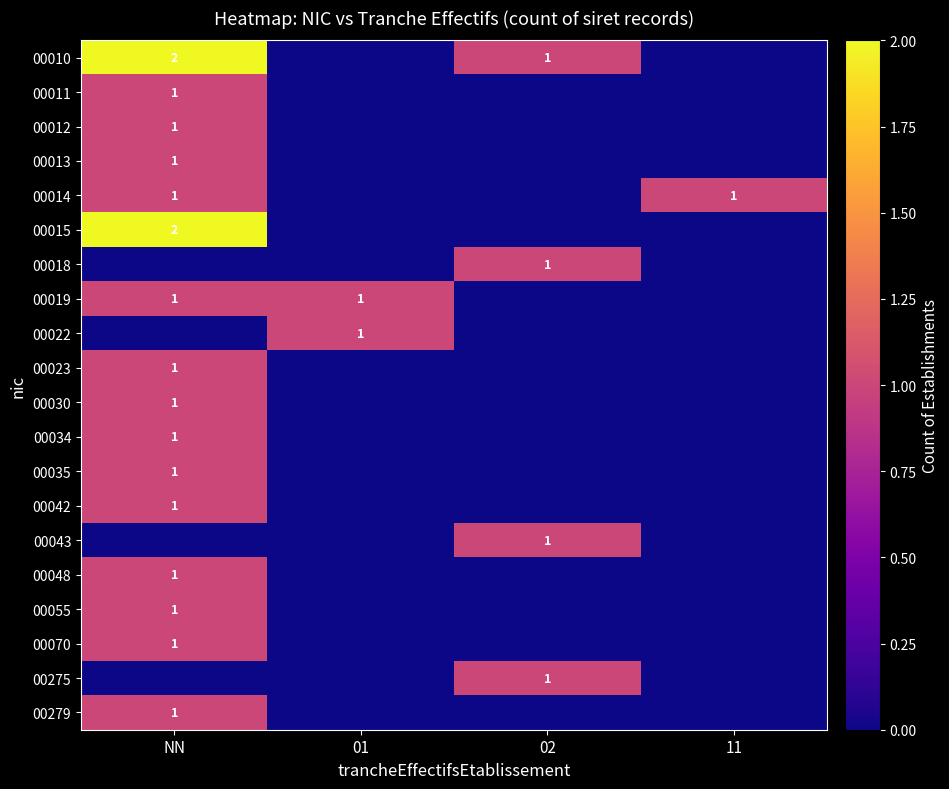

The value of 00014 at NN is 1. True or false?

True